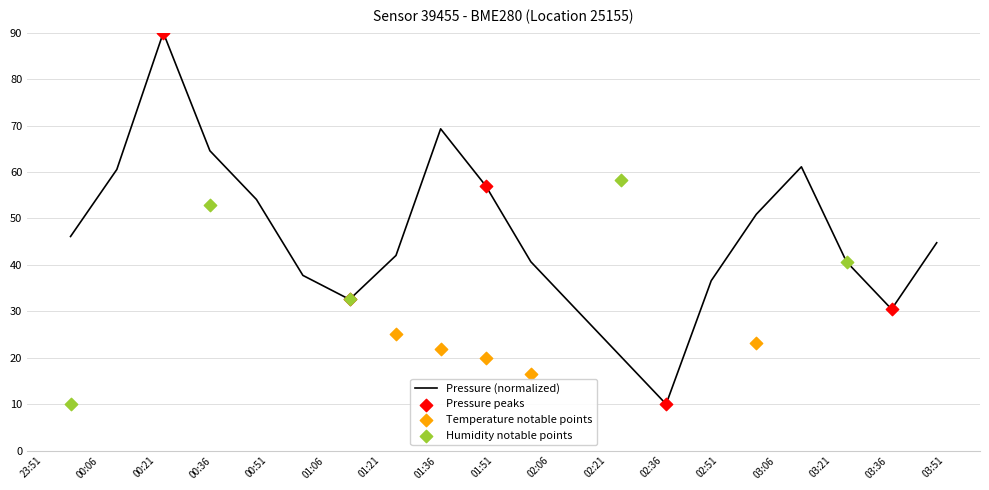

What is the highest value of the Pressure (normalized) series?

90.0